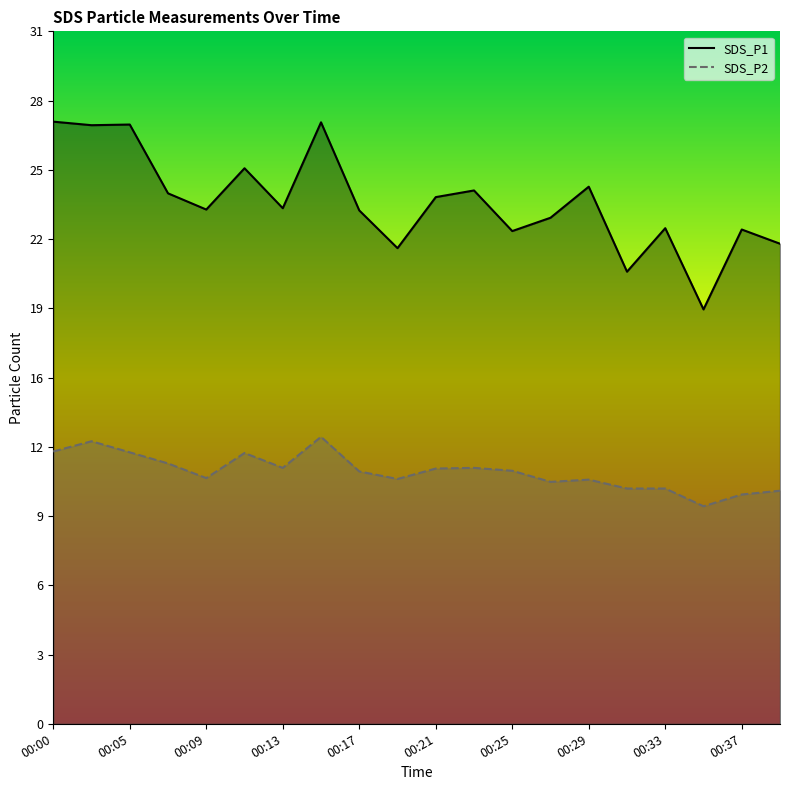

Reading left to right, what are all the values shown in this chart?

SDS_P1: 00:00=27.1	00:02=27.0	00:05=27.0	00:07=23.9	00:09=23.2	00:11=25.0	00:13=23.2	00:15=27.1	00:17=23.1	00:19=21.4	00:21=23.7	00:23=24.0	00:25=22.2	00:27=22.8	00:29=24.2	00:31=20.4	00:33=22.3	00:35=18.7	00:37=22.3	00:39=21.6
SDS_P2: 00:00=12.3	00:02=12.7	00:05=12.2	00:07=11.7	00:09=11.1	00:11=12.2	00:13=11.5	00:15=12.9	00:17=11.4	00:19=11.0	00:21=11.5	00:23=11.5	00:25=11.4	00:27=10.9	00:29=11.0	00:31=10.6	00:33=10.6	00:35=9.8	00:37=10.3	00:39=10.5